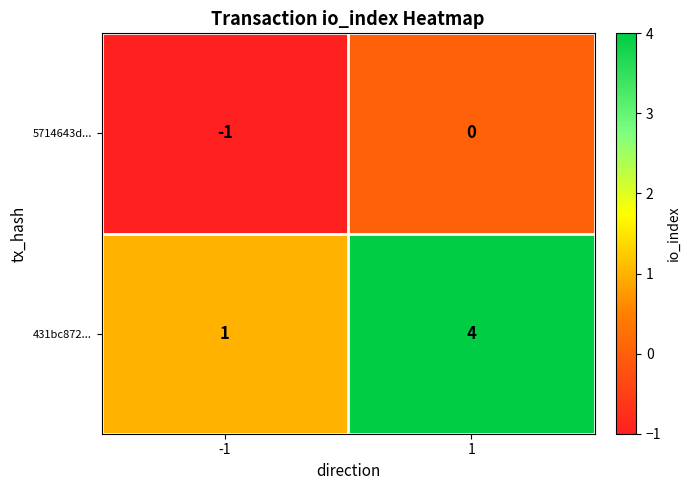

Reading left to right, extract all data points from this chart.

5714643d...: -1	0
431bc872...: 1	4